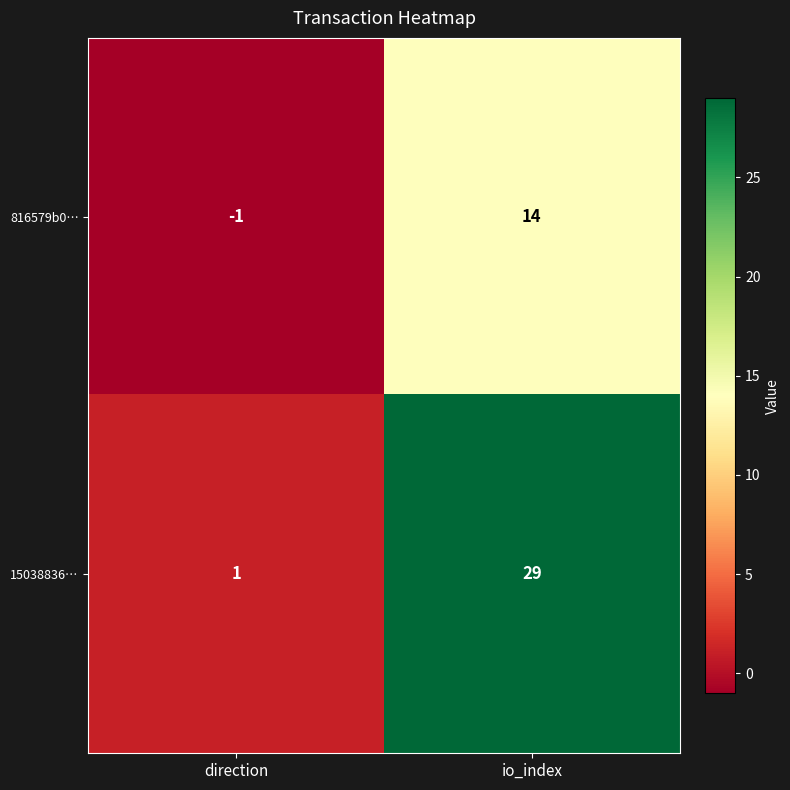

Rank the series by their maximum value, from lowest to highest.

816579b0…, 15038836…